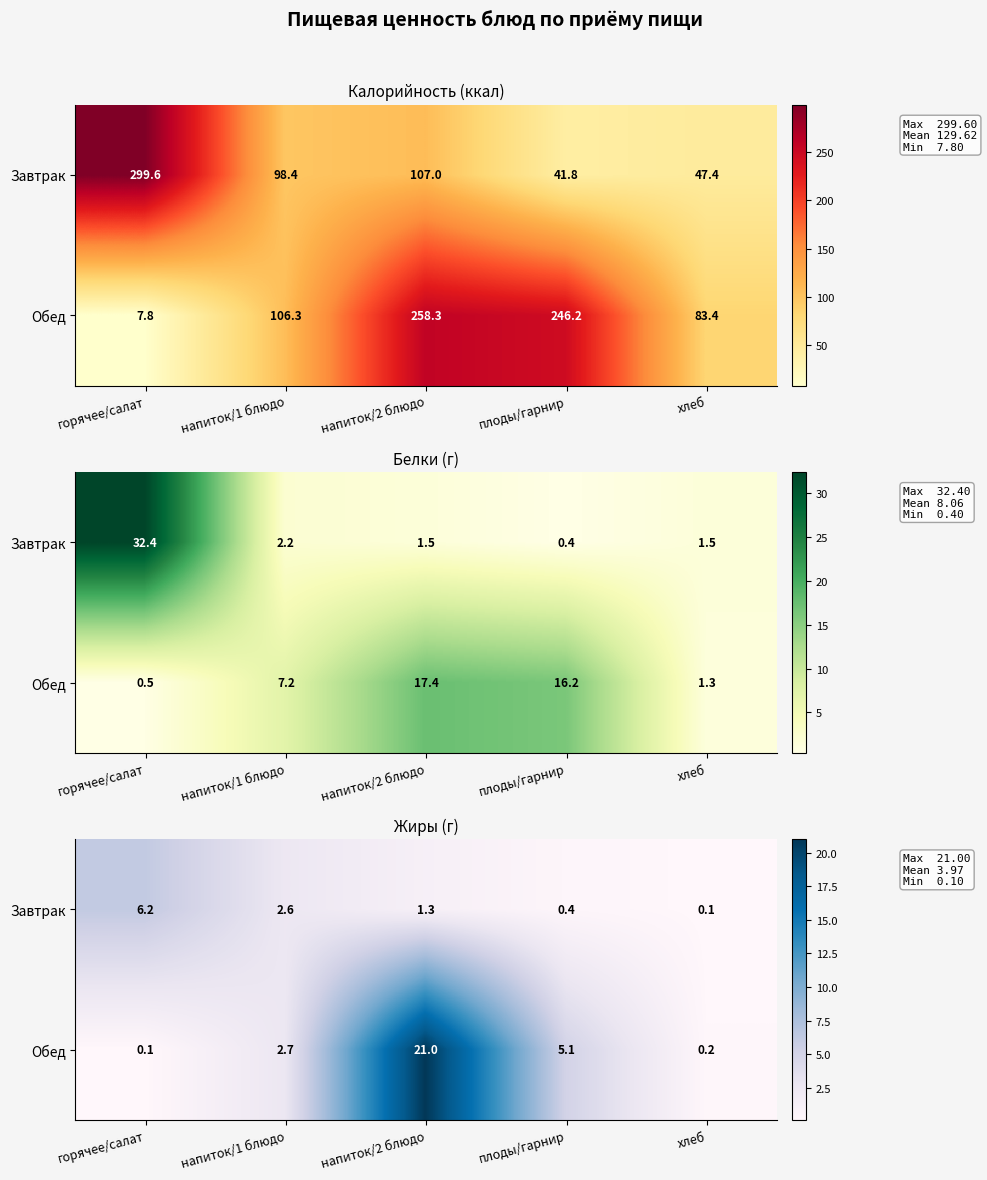

At which category is the sum across all series the highest?

напиток/2 блюдо